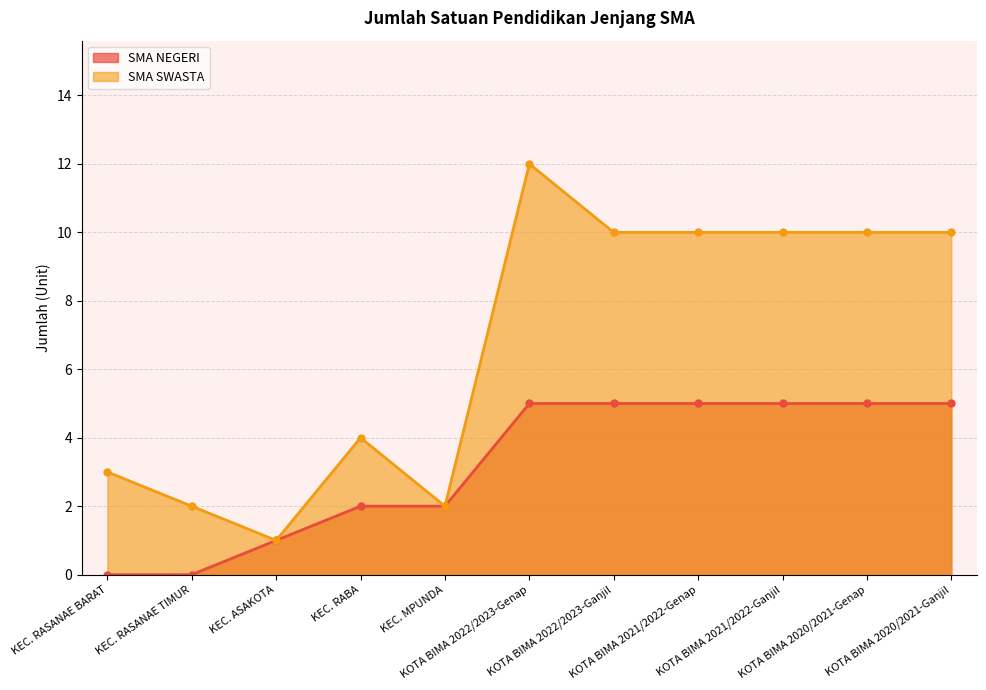

Rank the categories by SMA SWASTA value from highest to lowest.

KOTA BIMA 2022/2023-Genap, KOTA BIMA 2022/2023-Ganjil, KOTA BIMA 2021/2022-Genap, KOTA BIMA 2021/2022-Ganjil, KOTA BIMA 2020/2021-Genap, KOTA BIMA 2020/2021-Ganjil, KEC. RABA, KEC. RASANAE BARAT, KEC. RASANAE TIMUR, KEC. MPUNDA, KEC. ASAKOTA